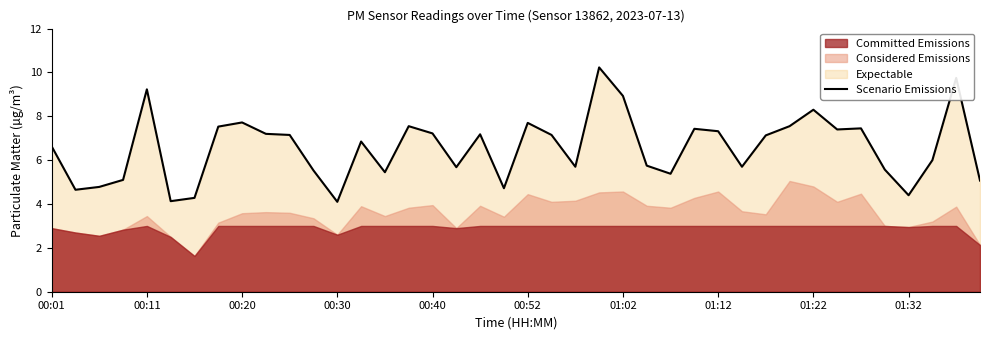

What is the lowest value of the Scenario Emissions series?

4.1